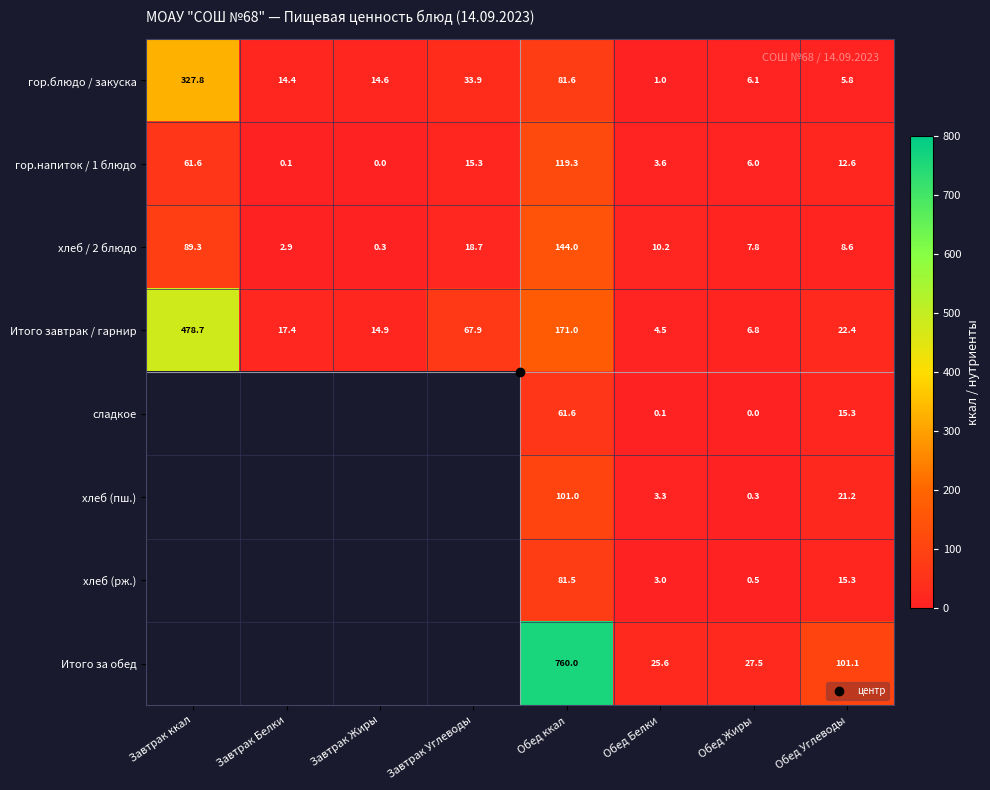

What is the sum of the хлеб / 2 блюдо values at Обед ккал and Завтрак Углеводы?

162.7